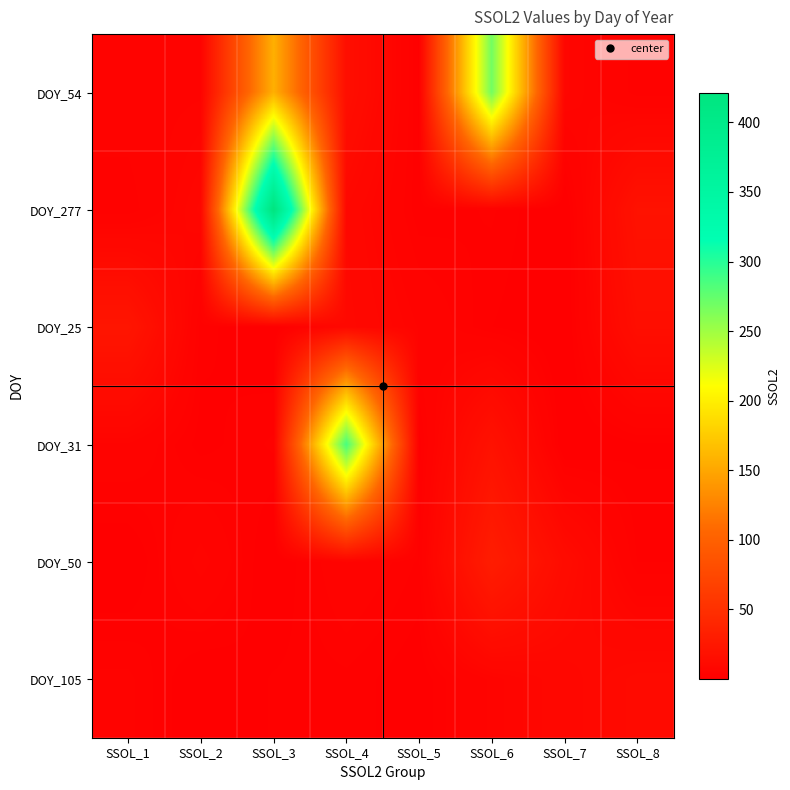

Reading right to left, what are all the values shown in this chart?

DOY_54: SSOL_8=2.9	SSOL_7=6.9	SSOL_6=268.4	SSOL_5=1.5	SSOL_4=15.7	SSOL_3=156.3	SSOL_2=4.8	SSOL_1=4.4
DOY_277: SSOL_8=19.2	SSOL_7=0.2	SSOL_6=2.7	SSOL_5=1.9	SSOL_4=9.0	SSOL_3=421.1	SSOL_2=7.8	SSOL_1=2.6
DOY_25: SSOL_8=15.2	SSOL_7=0.2	SSOL_6=1.8	SSOL_5=4.9	SSOL_4=9.8	SSOL_3=0.5	SSOL_2=2.2	SSOL_1=22.8
DOY_31: SSOL_8=1.5	SSOL_7=0.1	SSOL_6=19.0	SSOL_5=1.2	SSOL_4=286.8	SSOL_3=2.8	SSOL_2=1.3	SSOL_1=4.9
DOY_50: SSOL_8=2.5	SSOL_7=12.8	SSOL_6=30.3	SSOL_5=2.4	SSOL_4=5.1	SSOL_3=0.2	SSOL_2=5.7	SSOL_1=0.2
DOY_105: SSOL_8=11.2	SSOL_7=8.4	SSOL_6=5.3	SSOL_5=0.9	SSOL_4=2.3	SSOL_3=1.9	SSOL_2=0.5	SSOL_1=3.7